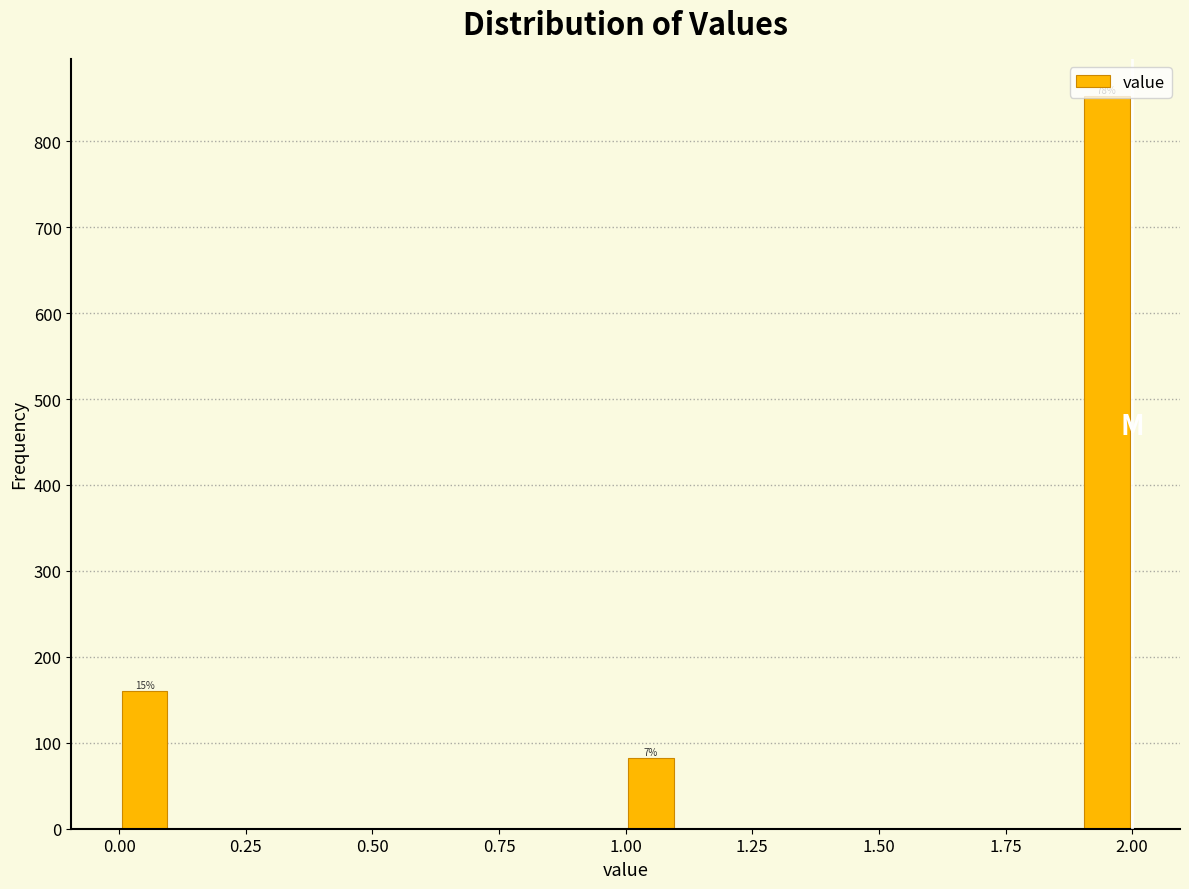

Read against the x-axis, roughly where is the centre of the tallest bar?

1.95